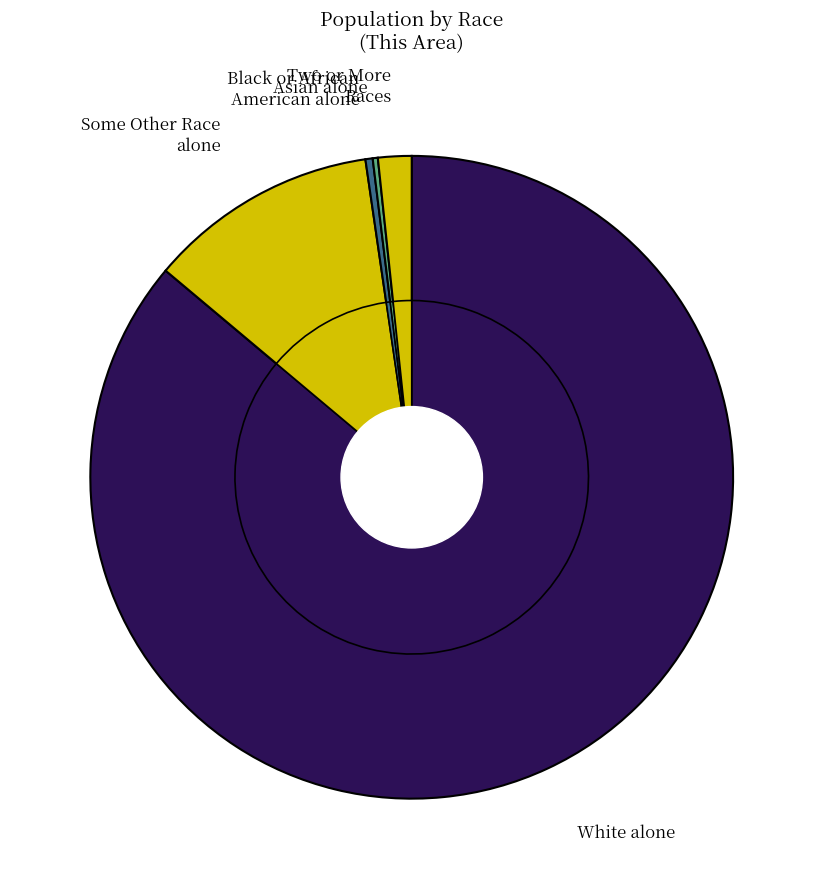

How many segments does this pie chart have?

7